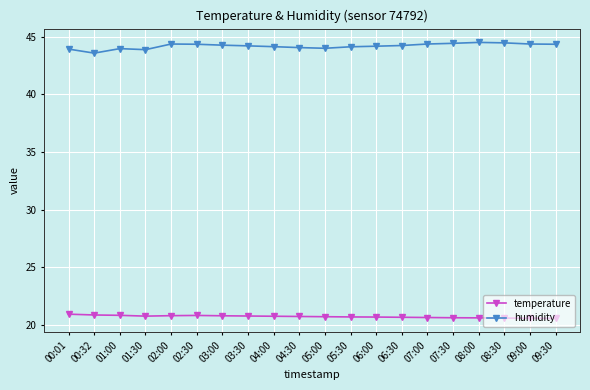

Which series has the largest total across all categories?

humidity